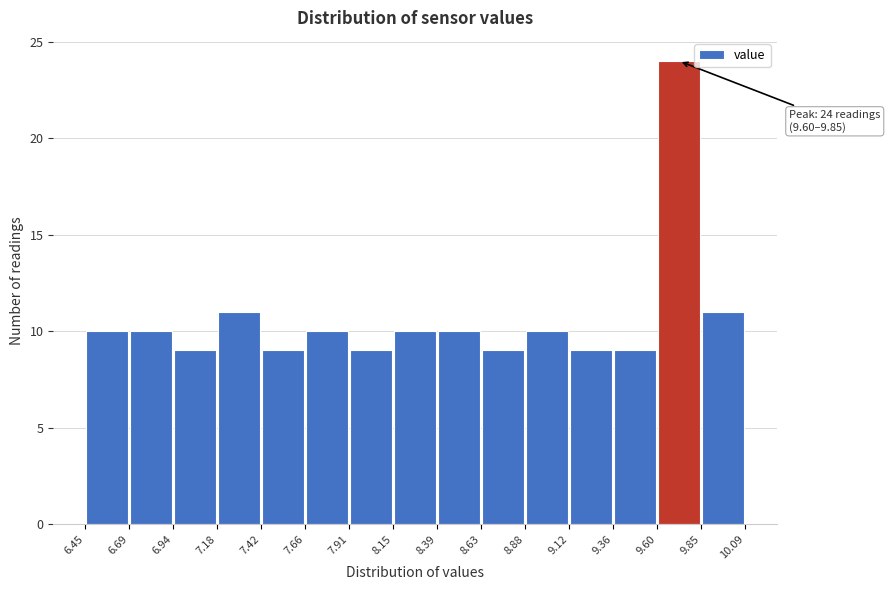

Which range on the x-axis has the tallest bar?

9.60 to 9.85